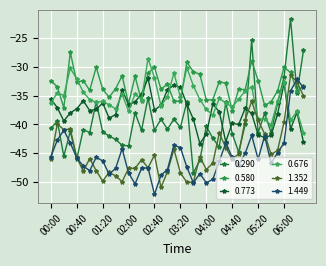

What is the maximum value for 0.773?

-32.0